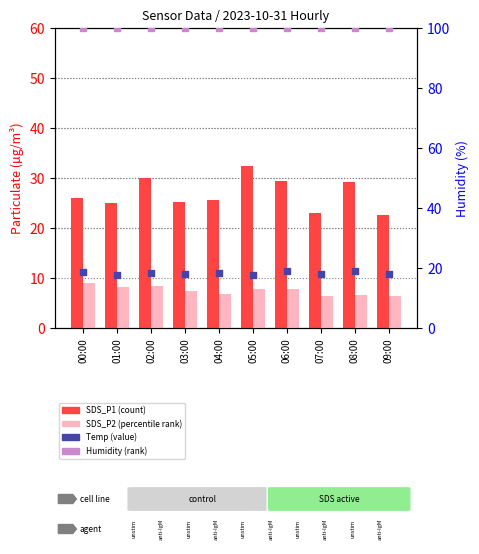

Which series reaches the minimum Y coordinate?

SDS_P2